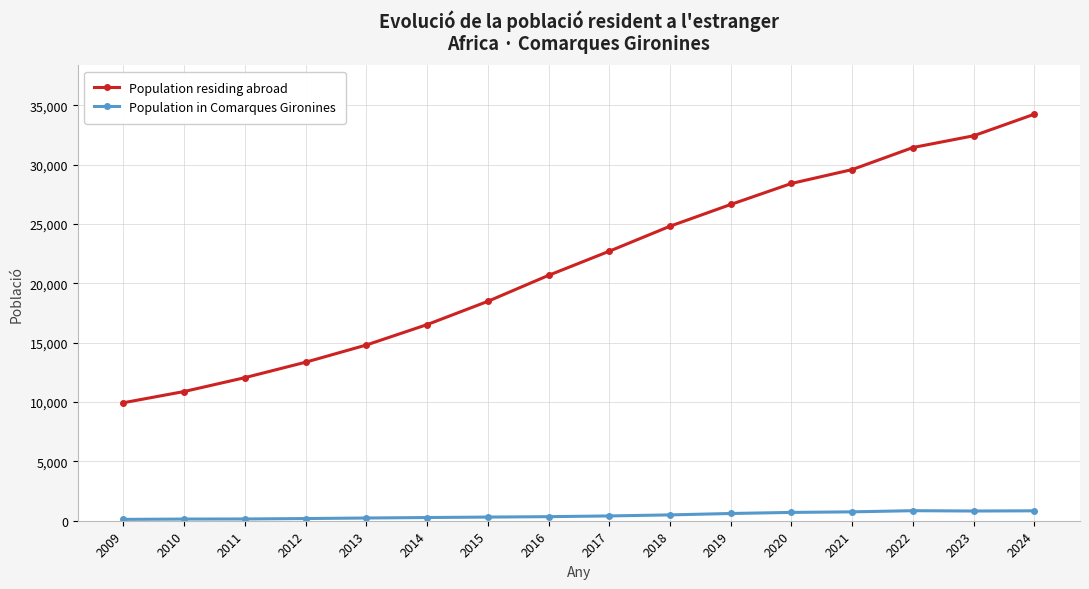

True or false: Population in Comarques Gironines has a value of 701 at 2020.

True